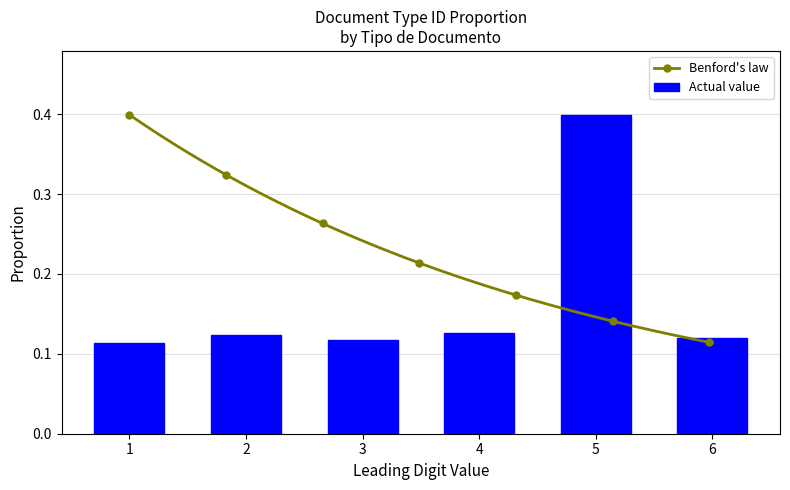

Is it true that Actual value equals 0.2 at 1?

False